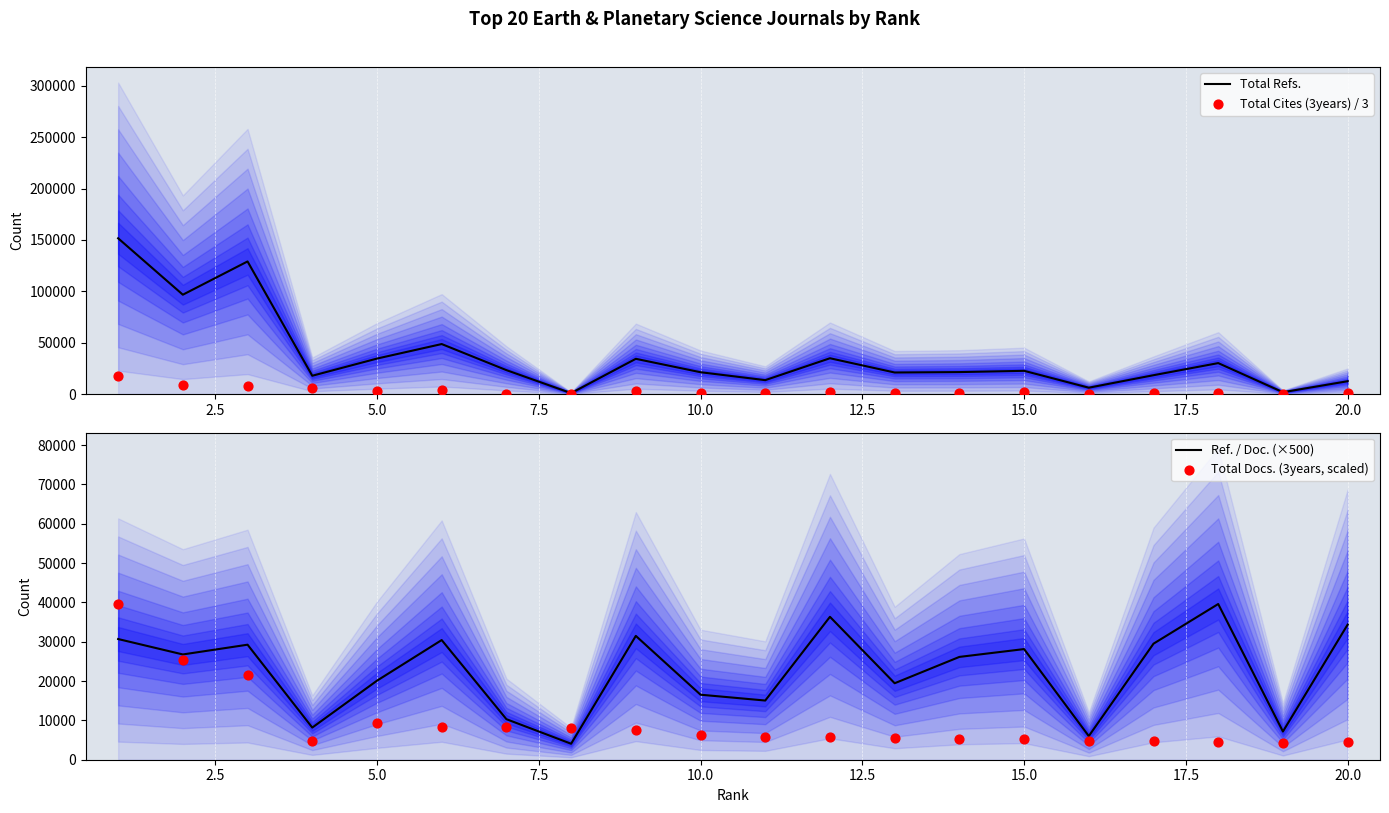

Which series contains the highest Y value?

Total Refs.